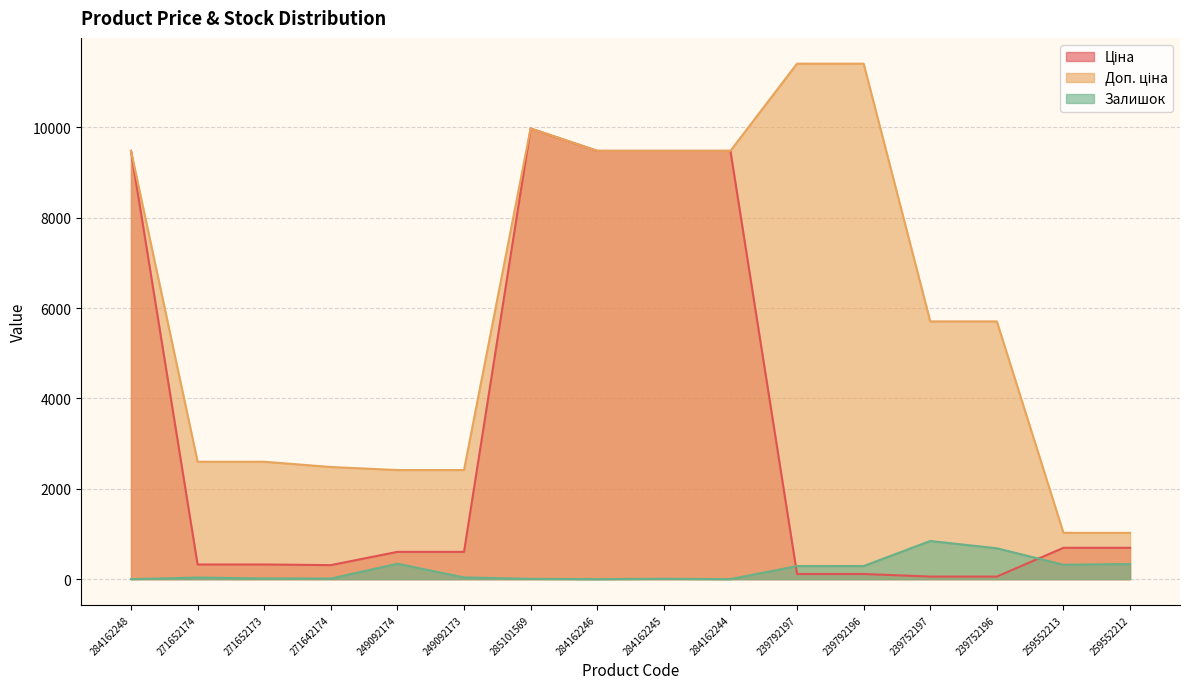

At which category does Залишок reach its first local peak?

271652174